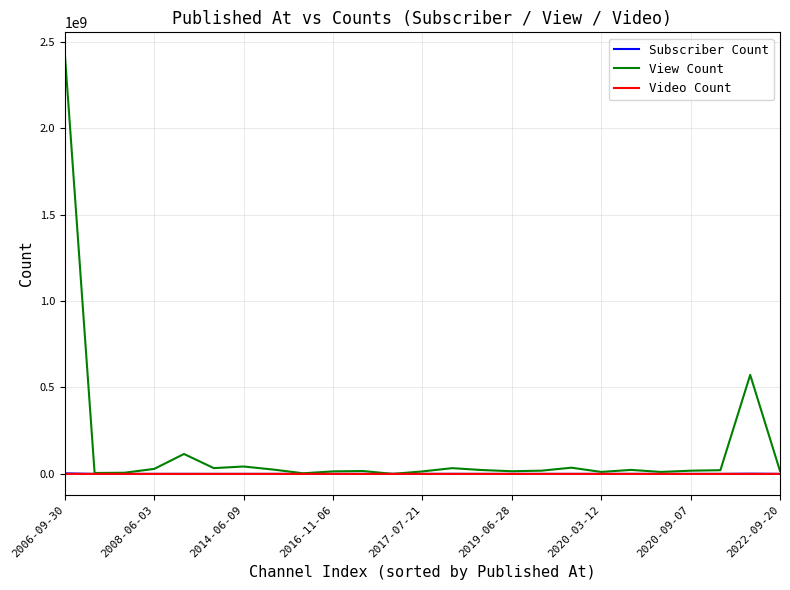

Which series has the largest total across all categories?

View Count